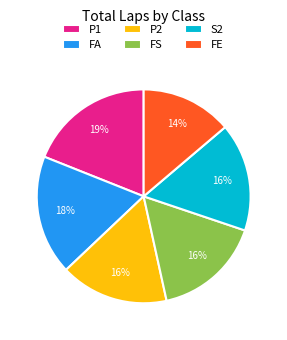

To the nearest percent, what is the difference between the FS and FA slice percentages?

2%